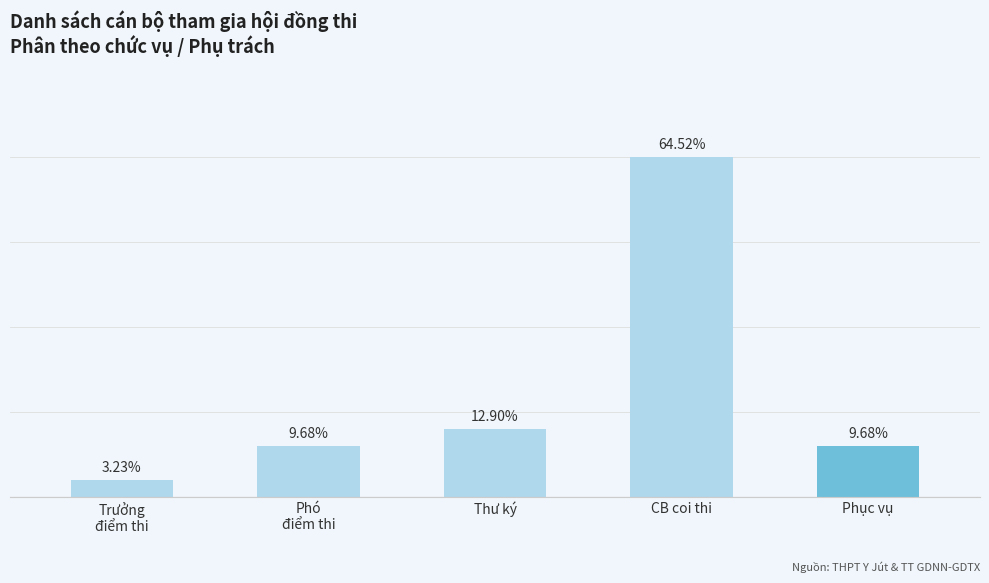

Where is the data nearest to the value 10?

Thư ký